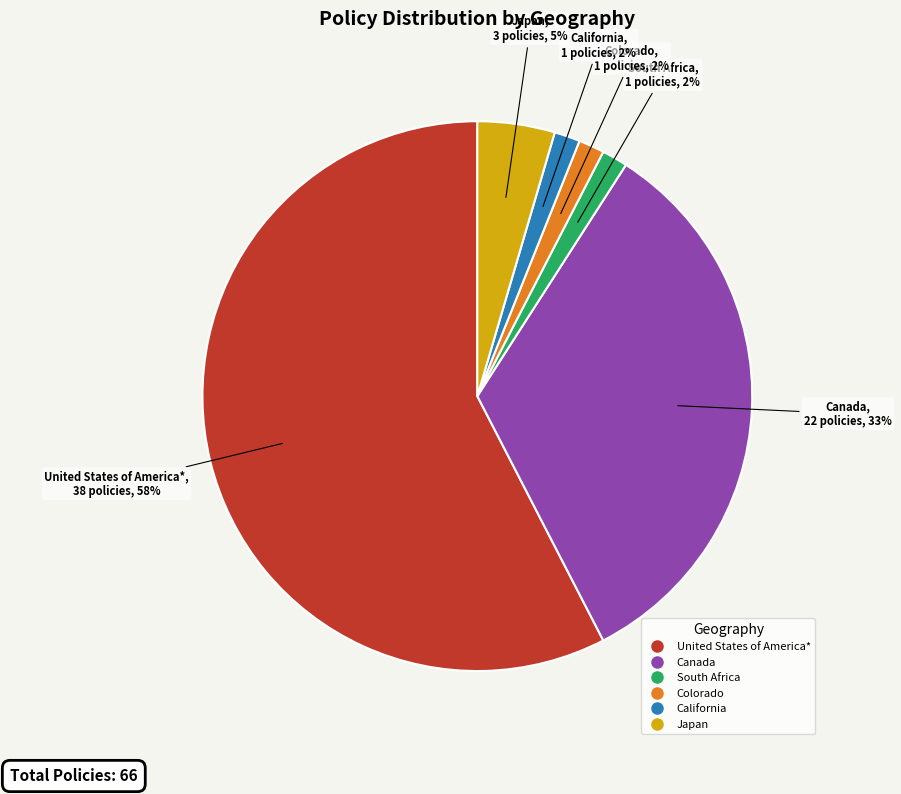

Does any single category account for the majority?

Yes